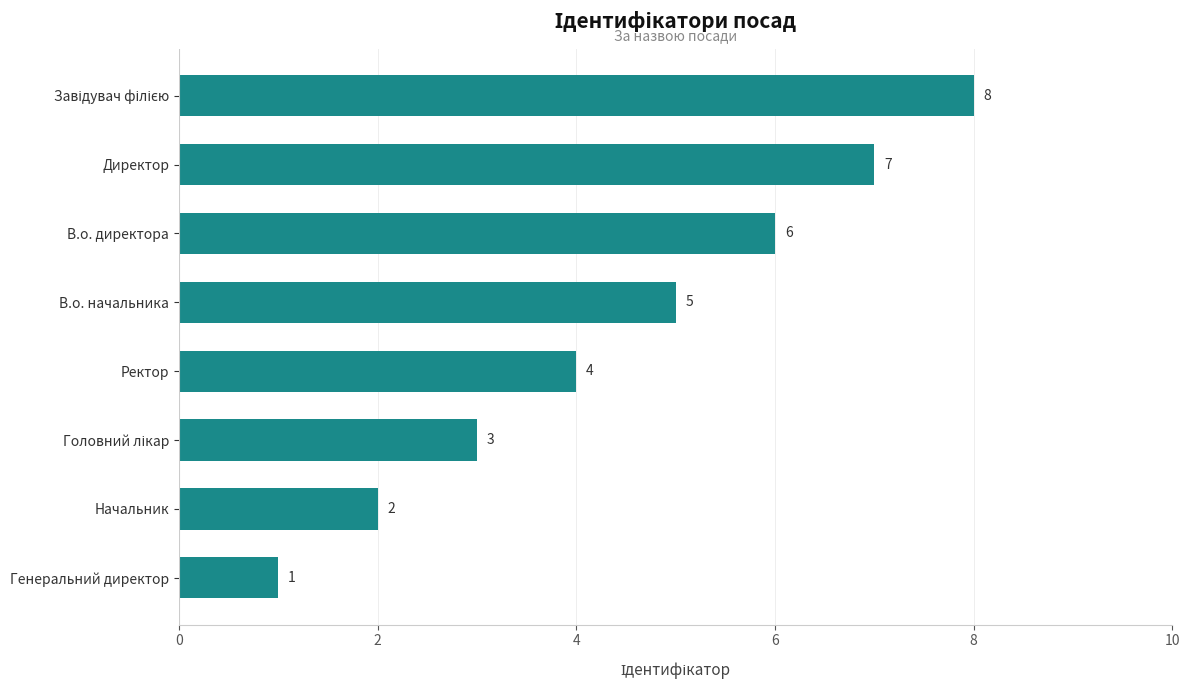

What is the change in value from В.о. директора to Директор?

+1